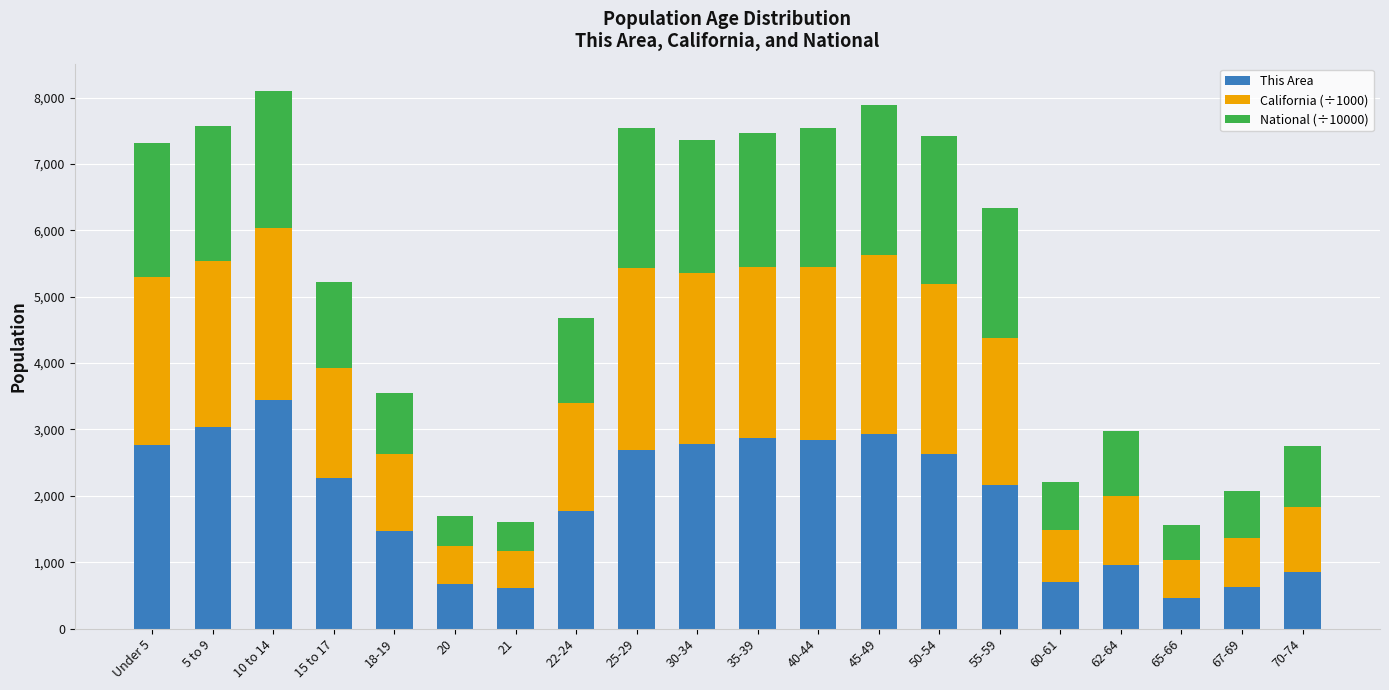

How many values in the This Area series are below 2266?

10